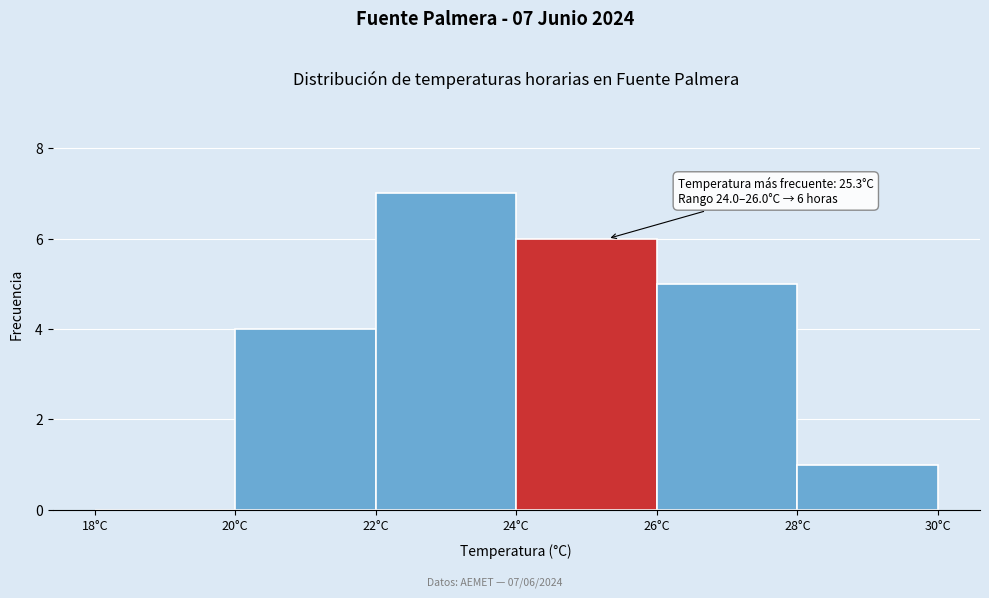

Which range on the x-axis has the tallest bar?

22 to 24